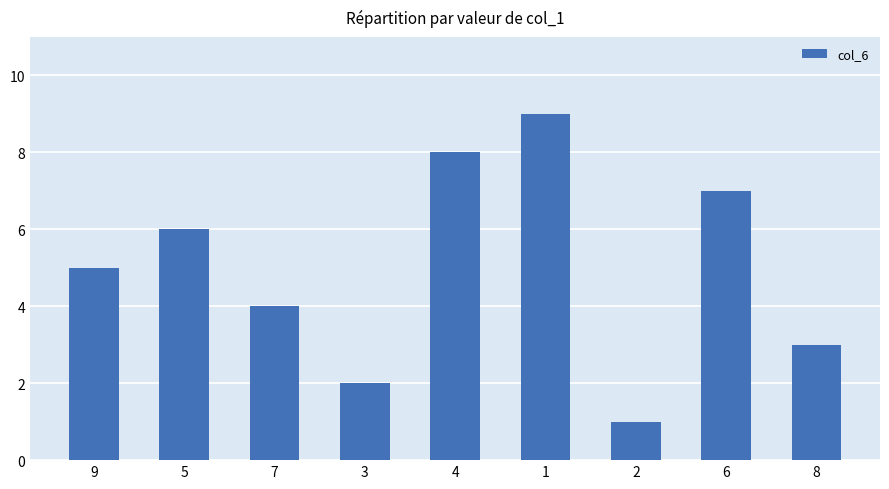

Rank the categories by value from highest to lowest.

1, 4, 6, 5, 9, 7, 8, 3, 2